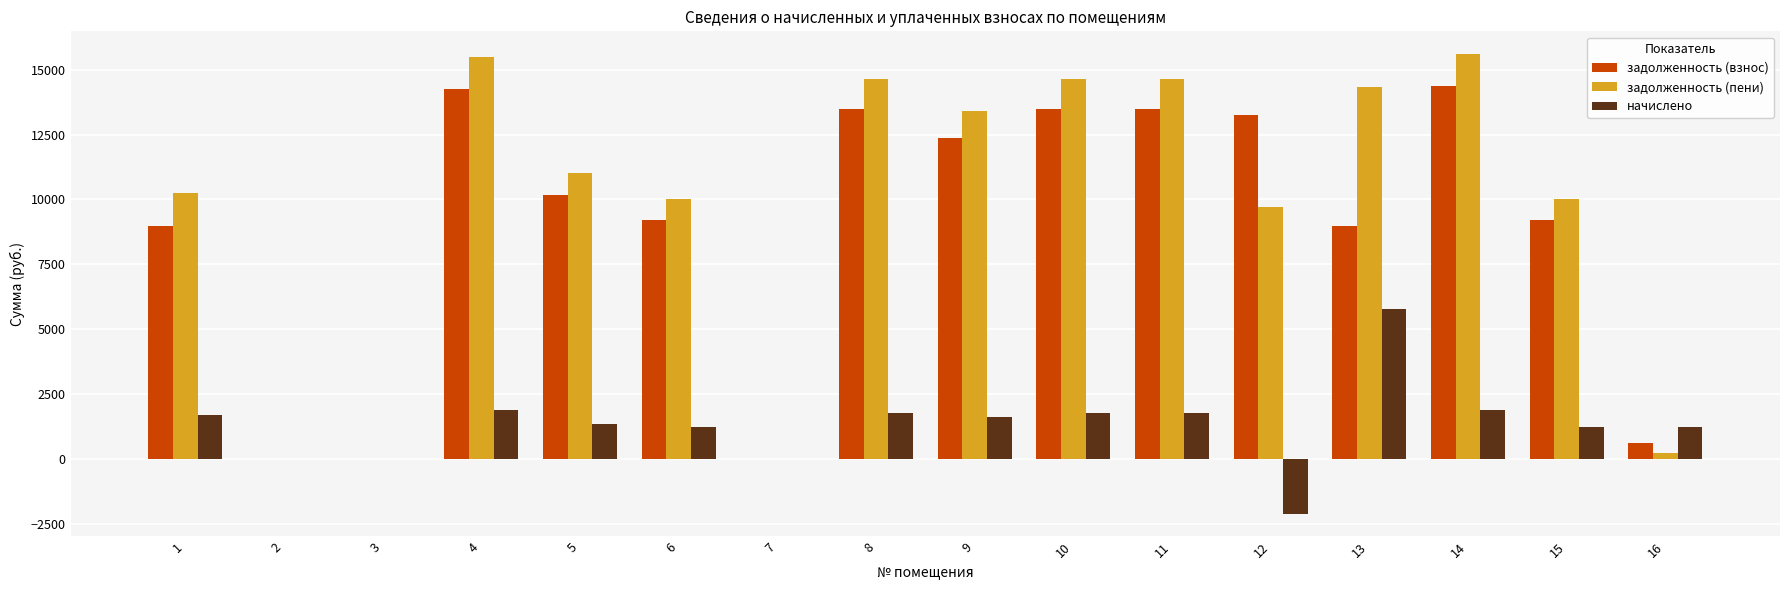

What is the total value across all series at 10?

29906.0